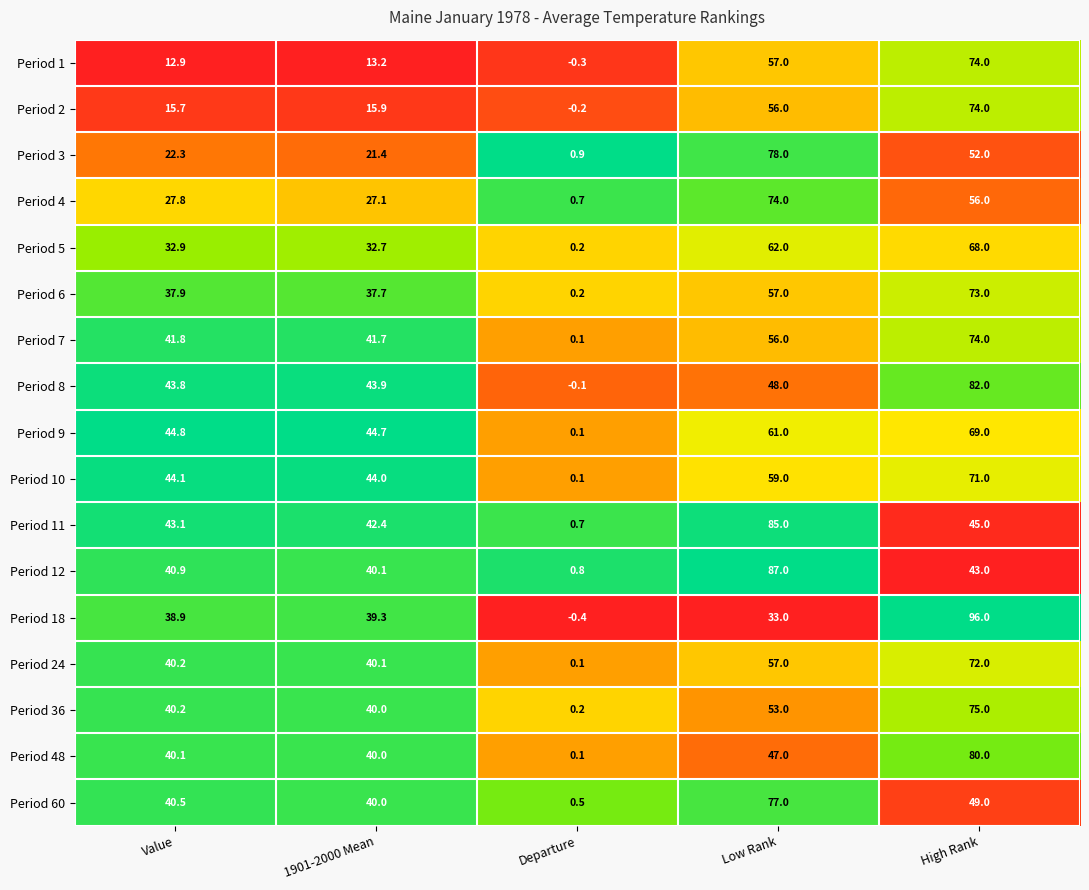

Which series has the largest range (max minus min)?

Period 18